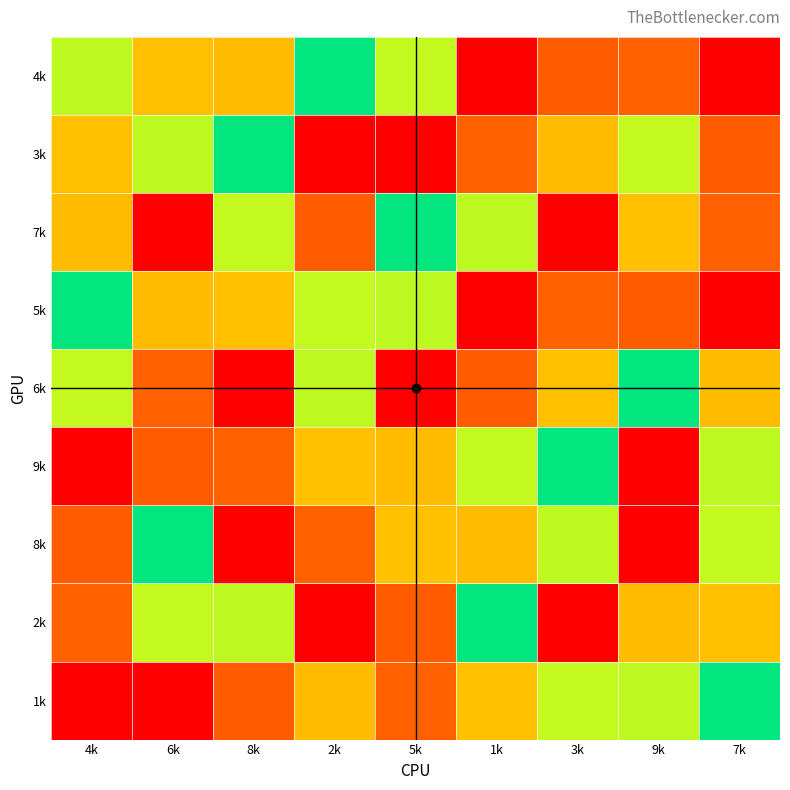

What is the smallest value displayed?

1